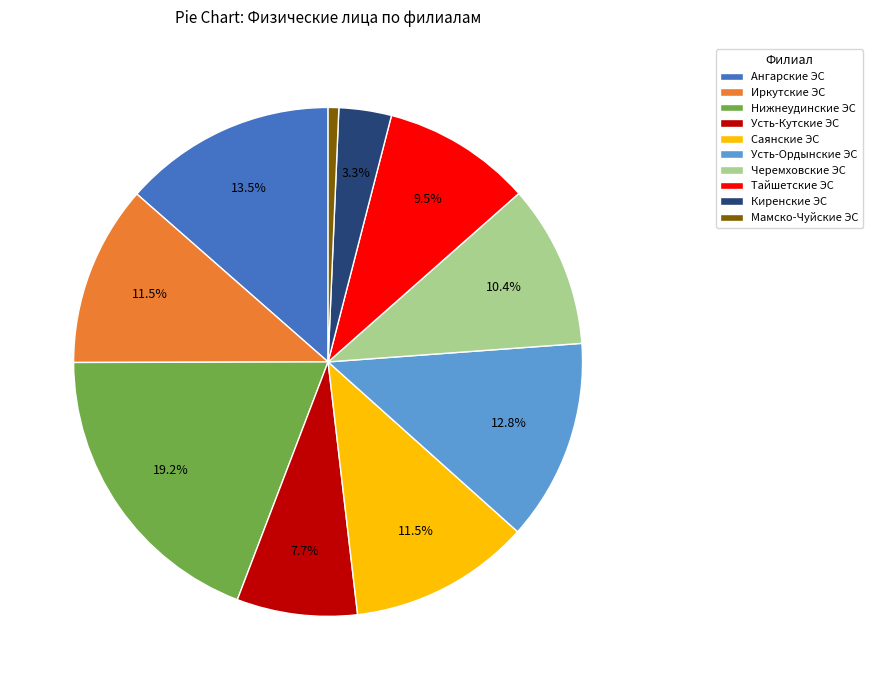

Between Тайшетские ЭС and Саянские ЭС, which is larger?

Саянские ЭС